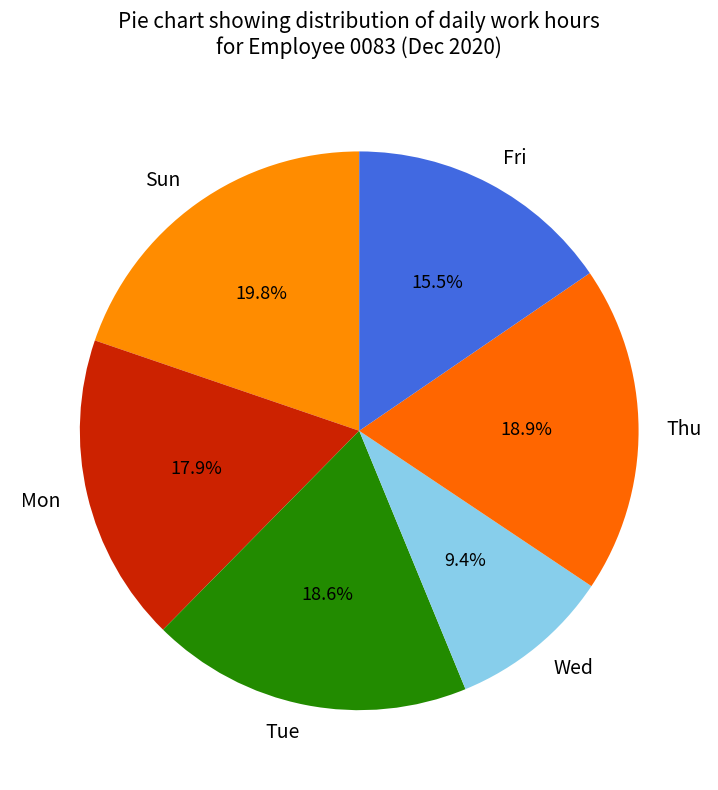

What percentage is NOT represented by Fri?

84.5%